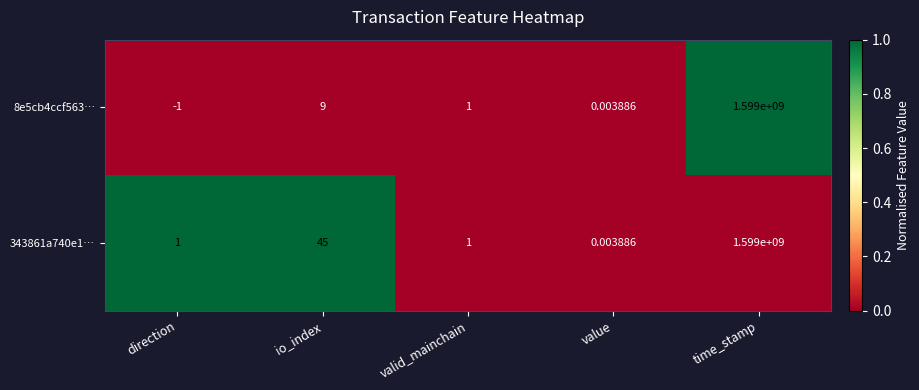

At which category does the chart reach its minimum across all series?

direction